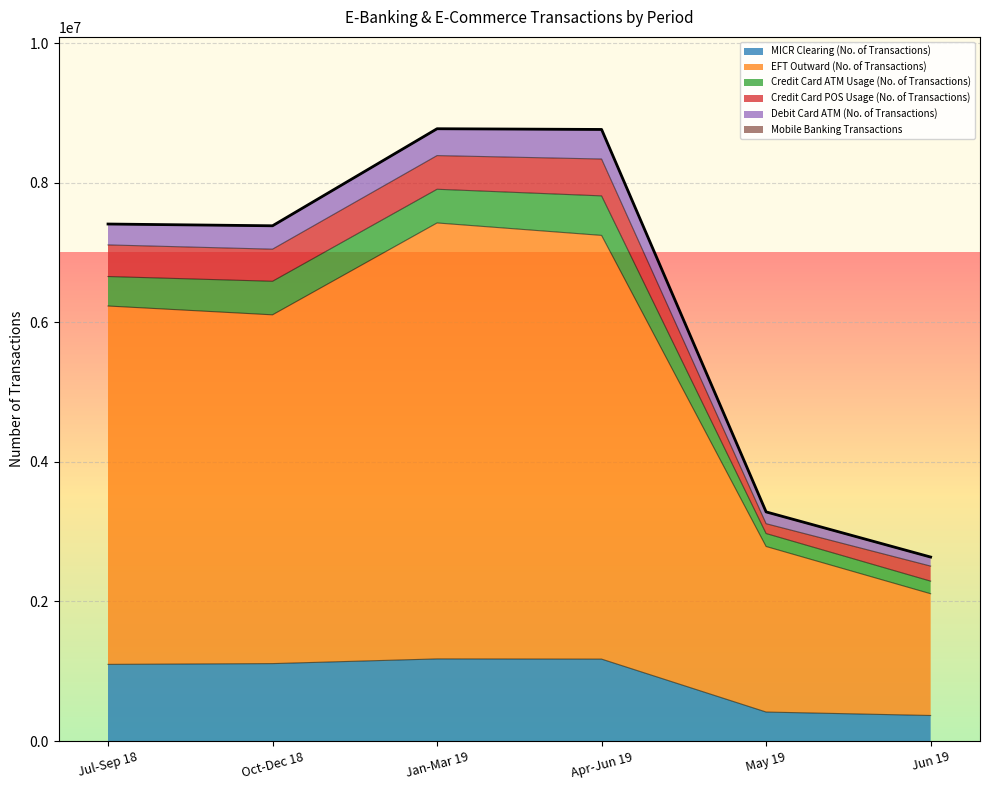

What is the lowest value of the MICR Clearing (No. of Transactions) series?

366315